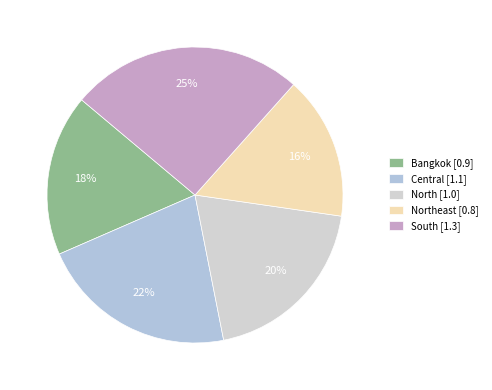

Rank the categories by value from lowest to highest.

Northeast [0.8], Bangkok [0.9], North [1.0], Central [1.1], South [1.3]